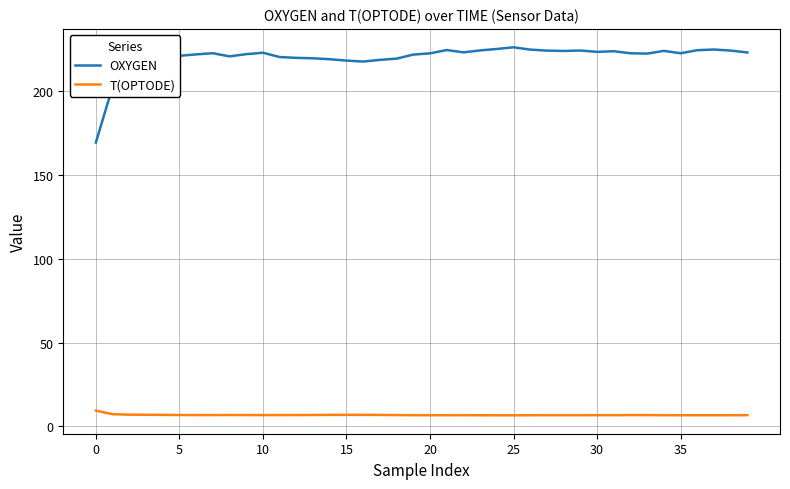

True or false: T(OPTODE) and OXYGEN intersect in this chart.

False